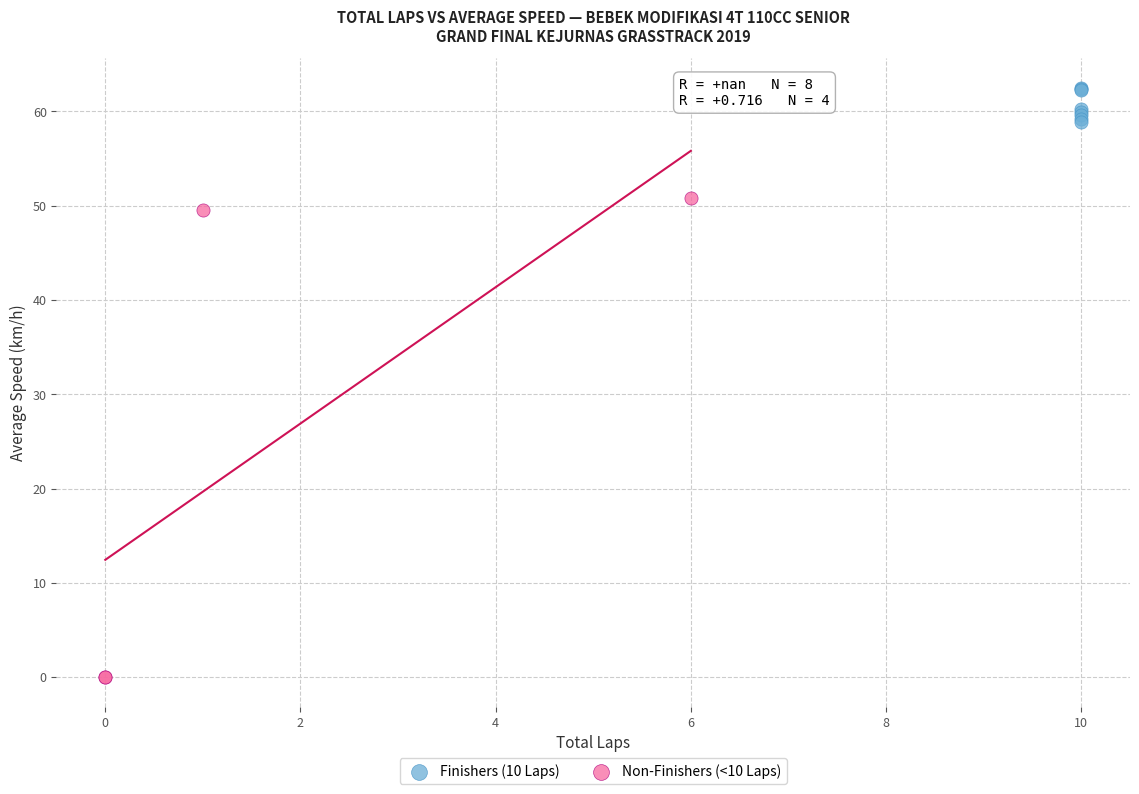

Which series reaches the maximum Y coordinate?

Finishers (10 Laps)